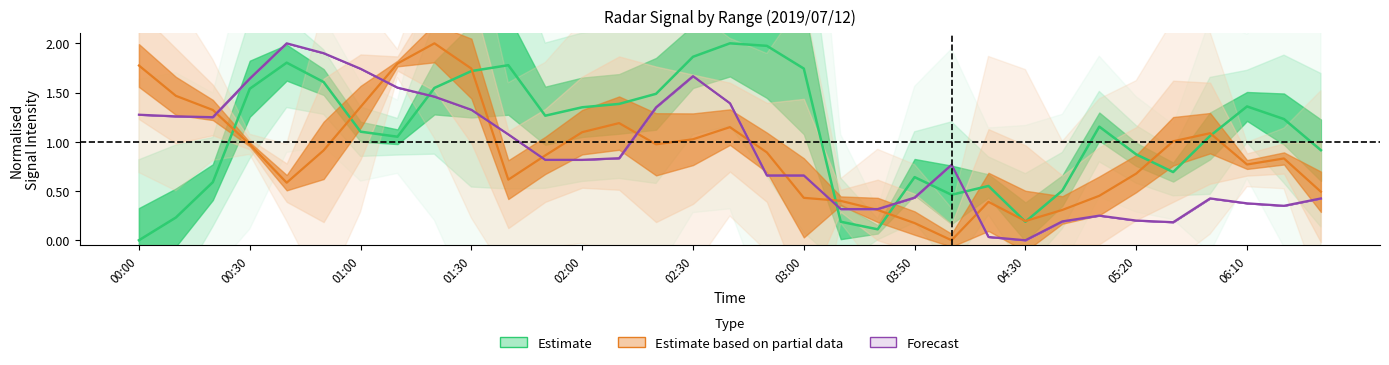

What are all the series names shown in the legend?

Estimate, Estimate based on partial data, Forecast